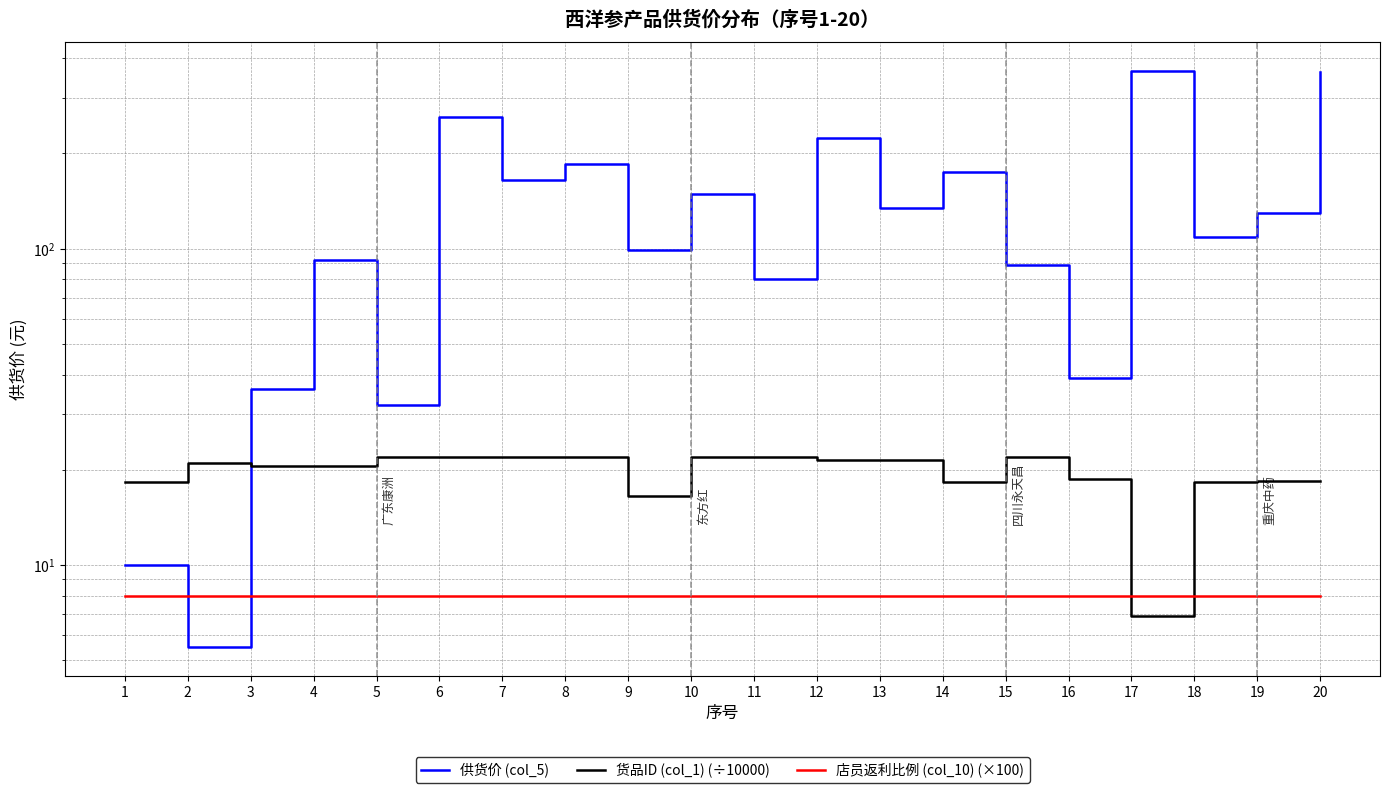

Rank the categories by 供货价 (col_5) value from highest to lowest.

17, 20, 6, 12, 8, 14, 7, 10, 13, 19, 18, 9, 4, 15, 11, 16, 3, 5, 1, 2